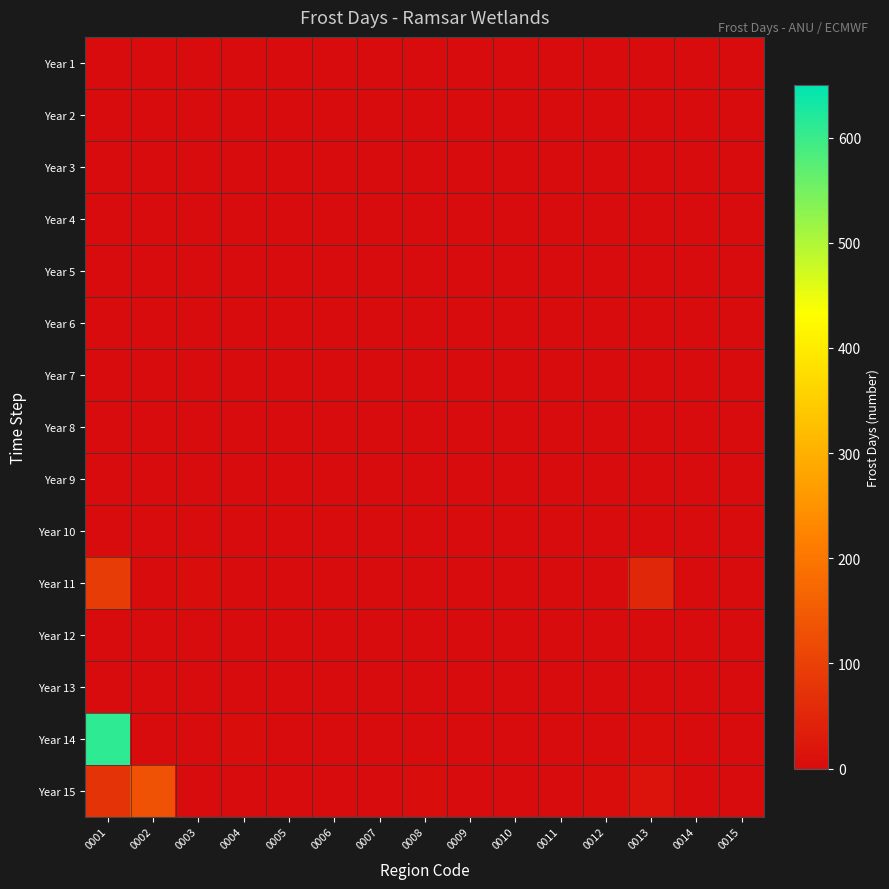

Which series has the largest total across all categories?

Year 14